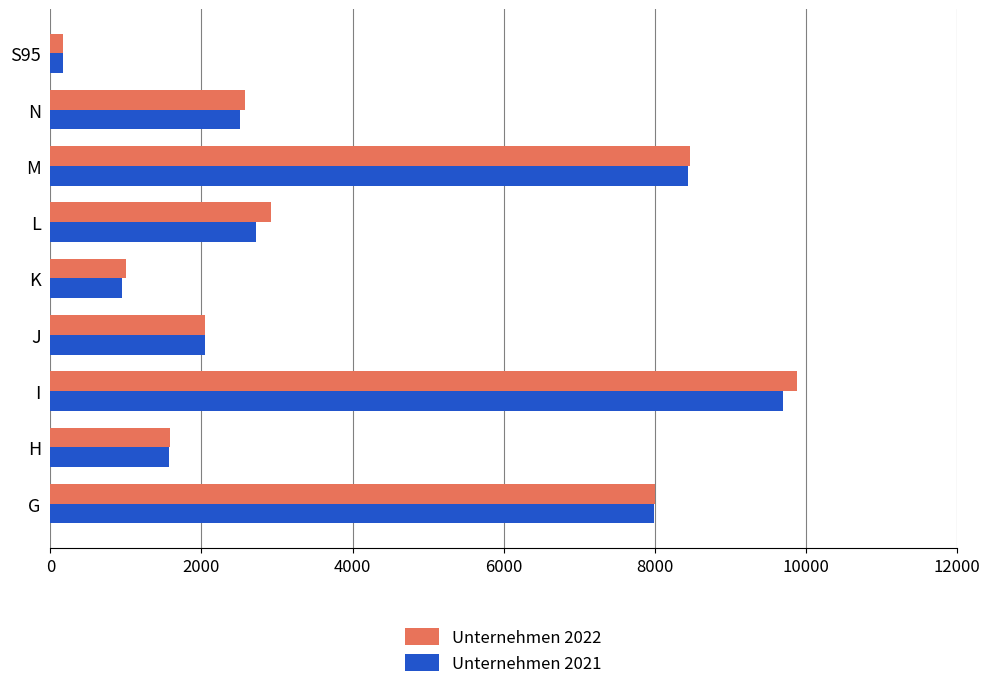

The value of Unternehmen 2021 at M is 8441. True or false?

True